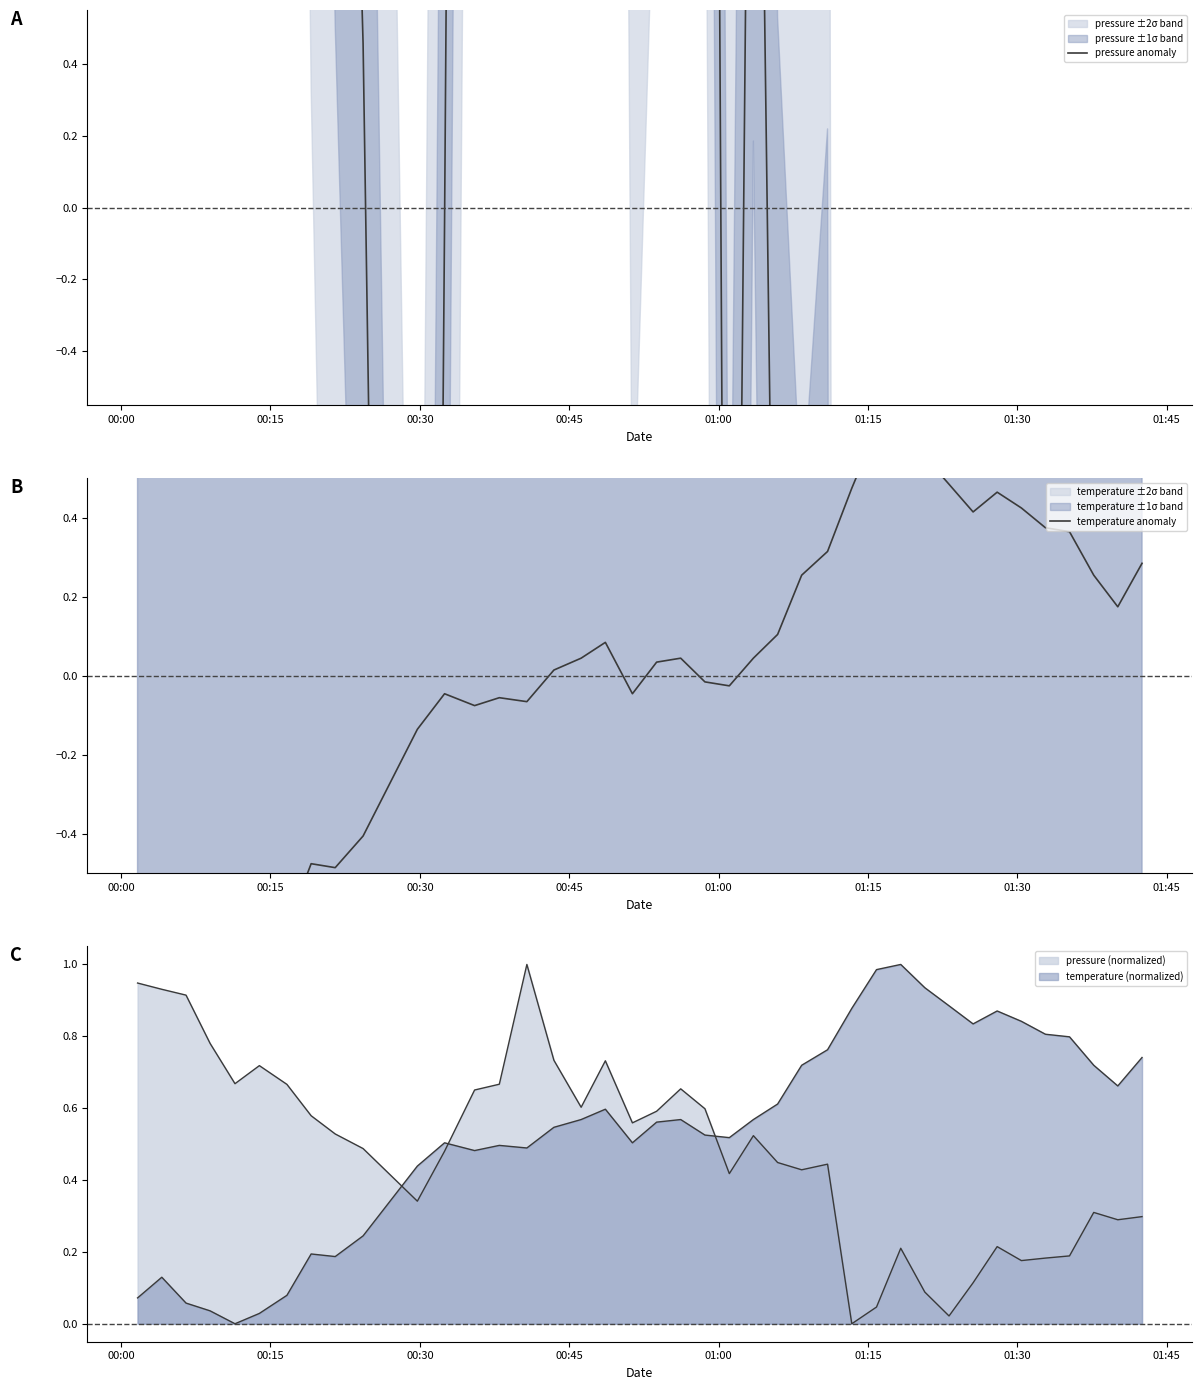

How many values in the temperature anomaly series exceed 0?

22